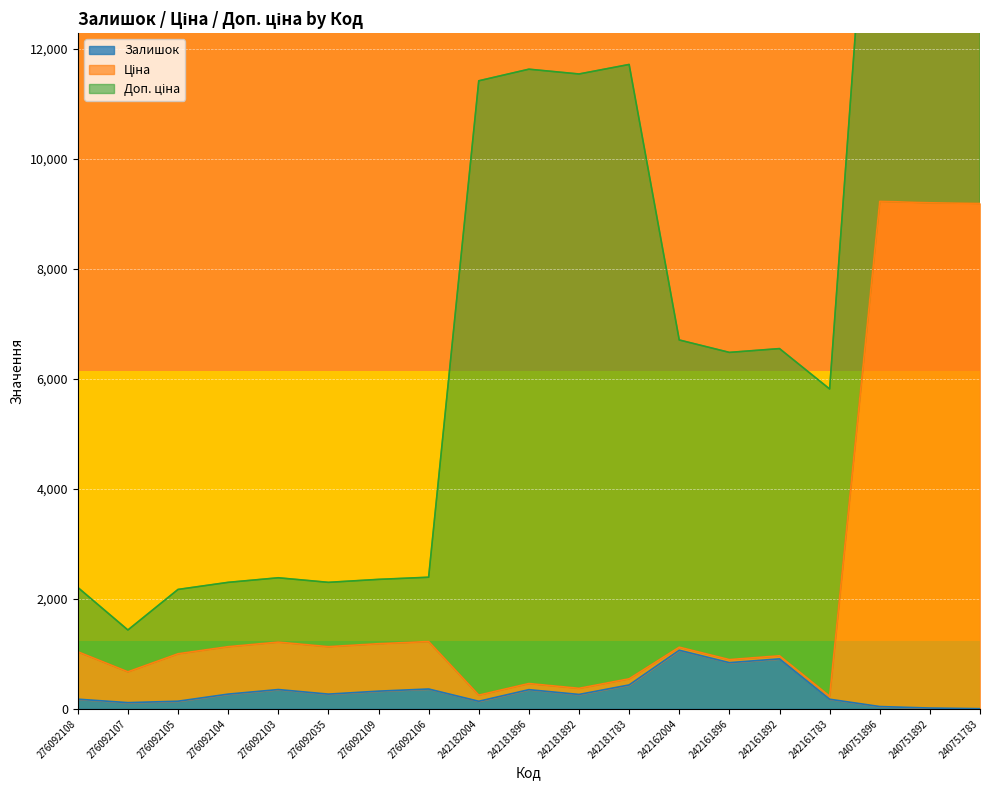

How many categories are shown in the chart?

19